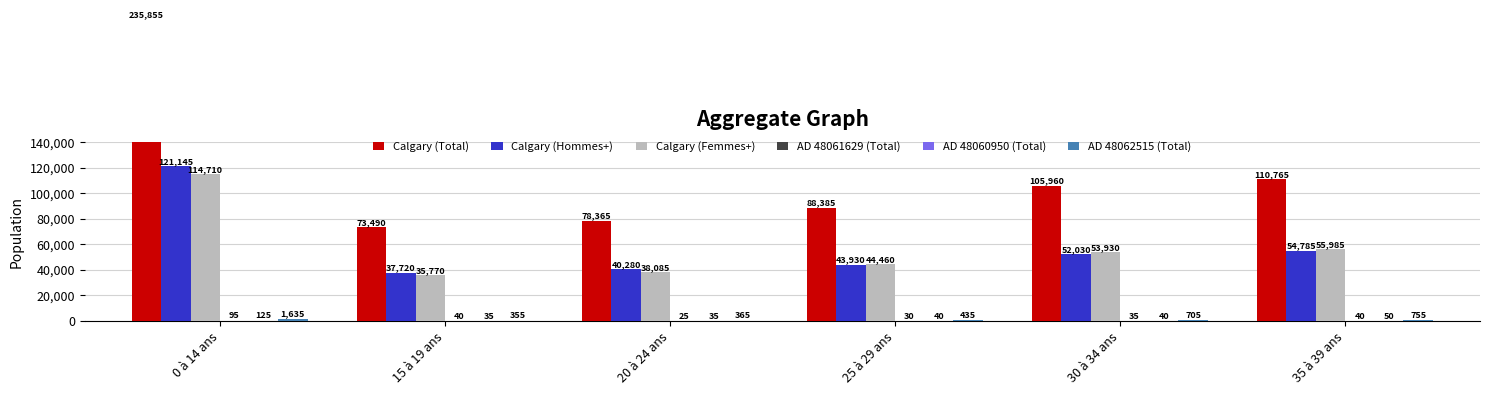

Between 25 à 29 ans and 30 à 34 ans, which is larger?

30 à 34 ans